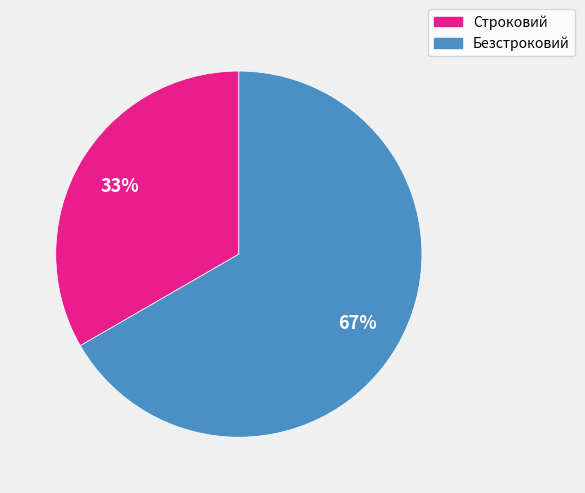

Approximately how many times larger is the value at Строковий compared to Безстроковий?

0.5